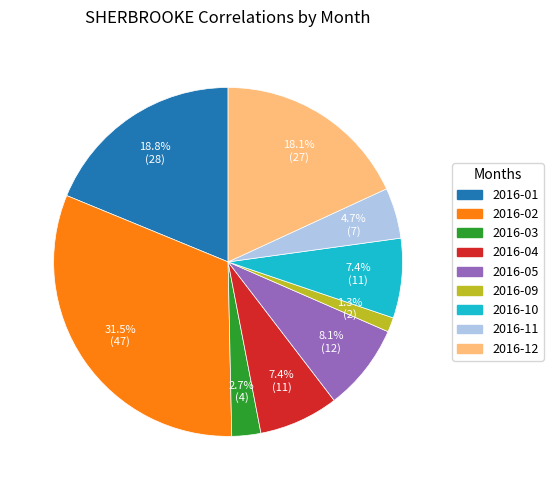

To the nearest percent, what is the average slice percentage?

11%